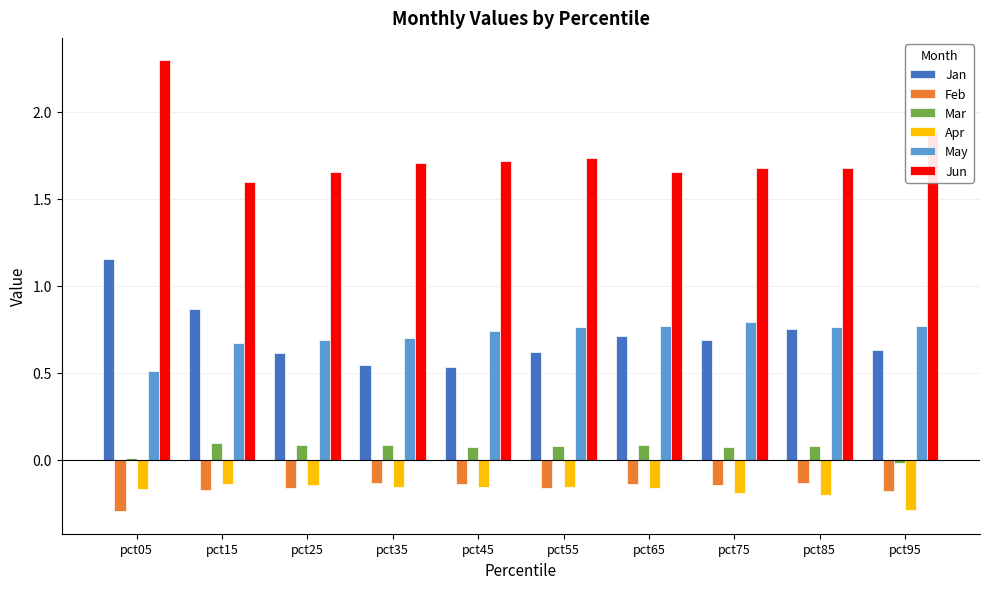

How many categories are shown in the chart?

10